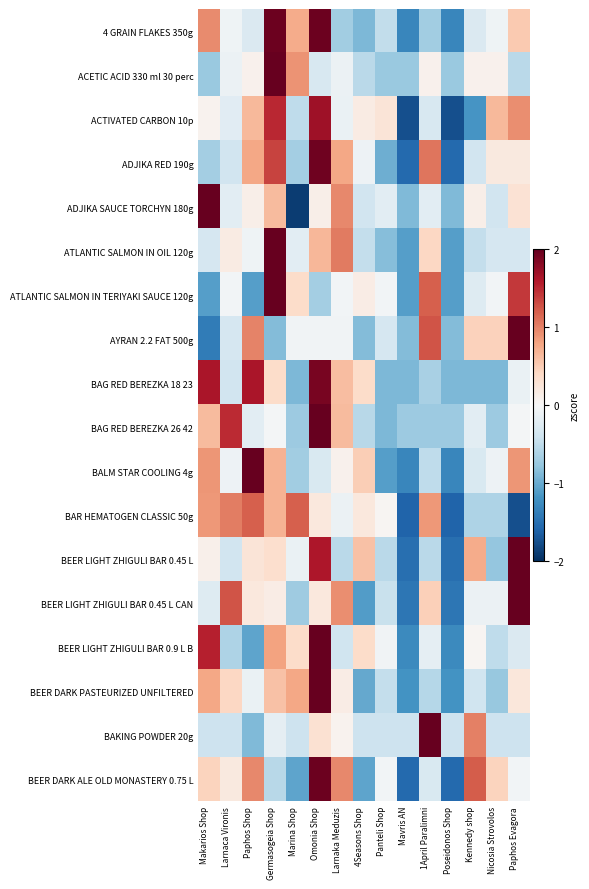

Reading left to right, list all the values displayed in this chart.

4 GRAIN FLAKES 350g: Makarios Shop=0.9	Larnaca Vironis=-0.1	Paphos Shop=-0.3	Germasogeia Shop=2.0	Marina Shop=0.7	Omonia Shop=2.0	Larnaka Meduzis=-0.7	4Seasons Shop=-0.9	Panteli Shop=-0.5	Mavris AN=-1.3	1April Paralimni=-0.7	Poseidonos Shop=-1.3	Kennedy shop=-0.3	Nicosia Strovolos=-0.1	Paphos Evagora=0.5
ACETIC ACID 330 ml 30 perc: Makarios Shop=-0.7	Larnaca Vironis=-0.1	Paphos Shop=0.1	Germasogeia Shop=3.4	Marina Shop=0.9	Omonia Shop=-0.3	Larnaka Meduzis=-0.1	4Seasons Shop=-0.5	Panteli Shop=-0.7	Mavris AN=-0.7	1April Paralimni=0.1	Poseidonos Shop=-0.7	Kennedy shop=0.1	Nicosia Strovolos=0.1	Paphos Evagora=-0.5
ACTIVATED CARBON 10p: Makarios Shop=0.1	Larnaca Vironis=-0.2	Paphos Shop=0.6	Germasogeia Shop=1.5	Marina Shop=-0.5	Omonia Shop=1.7	Larnaka Meduzis=-0.1	4Seasons Shop=0.2	Panteli Shop=0.3	Mavris AN=-1.8	1April Paralimni=-0.3	Poseidonos Shop=-1.8	Kennedy shop=-1.2	Nicosia Strovolos=0.6	Paphos Evagora=0.9
ADJIKA RED 190g: Makarios Shop=-0.7	Larnaca Vironis=-0.4	Paphos Shop=0.8	Germasogeia Shop=1.4	Marina Shop=-0.7	Omonia Shop=1.9	Larnaka Meduzis=0.8	4Seasons Shop=-0.1	Panteli Shop=-1.0	Mavris AN=-1.6	1April Paralimni=1.1	Poseidonos Shop=-1.6	Kennedy shop=-0.4	Nicosia Strovolos=0.2	Paphos Evagora=0.2
ADJIKA SAUCE TORCHYN 180g: Makarios Shop=2.8	Larnaca Vironis=-0.2	Paphos Shop=0.1	Germasogeia Shop=0.6	Marina Shop=-1.9	Omonia Shop=0.1	Larnaka Meduzis=1.0	4Seasons Shop=-0.4	Panteli Shop=-0.2	Mavris AN=-0.9	1April Paralimni=-0.2	Poseidonos Shop=-0.9	Kennedy shop=0.1	Nicosia Strovolos=-0.4	Paphos Evagora=0.3
ATLANTIC SALMON IN OIL 120g: Makarios Shop=-0.3	Larnaca Vironis=0.2	Paphos Shop=-0.1	Germasogeia Shop=3.1	Marina Shop=-0.2	Omonia Shop=0.7	Larnaka Meduzis=1.0	4Seasons Shop=-0.5	Panteli Shop=-0.8	Mavris AN=-1.1	1April Paralimni=0.4	Poseidonos Shop=-1.1	Kennedy shop=-0.5	Nicosia Strovolos=-0.3	Paphos Evagora=-0.3
ATLANTIC SALMON IN TERIYAKI SAUCE 120g: Makarios Shop=-1.1	Larnaca Vironis=-0.1	Paphos Shop=-1.1	Germasogeia Shop=2.5	Marina Shop=0.4	Omonia Shop=-0.7	Larnaka Meduzis=-0.1	4Seasons Shop=0.2	Panteli Shop=-0.1	Mavris AN=-1.1	1April Paralimni=1.2	Poseidonos Shop=-1.1	Kennedy shop=-0.3	Nicosia Strovolos=-0.1	Paphos Evagora=1.4
AYRAN 2.2 FAT 500g: Makarios Shop=-1.4	Larnaca Vironis=-0.3	Paphos Shop=1.0	Germasogeia Shop=-0.9	Marina Shop=-0.1	Omonia Shop=-0.1	Larnaka Meduzis=-0.1	4Seasons Shop=-0.9	Panteli Shop=-0.3	Mavris AN=-0.9	1April Paralimni=1.3	Poseidonos Shop=-0.9	Kennedy shop=0.5	Nicosia Strovolos=0.5	Paphos Evagora=2.6
BAG RED BEREZKA 18 23: Makarios Shop=1.6	Larnaca Vironis=-0.4	Paphos Shop=1.6	Germasogeia Shop=0.4	Marina Shop=-0.9	Omonia Shop=1.9	Larnaka Meduzis=0.6	4Seasons Shop=0.4	Panteli Shop=-0.9	Mavris AN=-0.9	1April Paralimni=-0.6	Poseidonos Shop=-0.9	Kennedy shop=-0.9	Nicosia Strovolos=-0.9	Paphos Evagora=-0.1
BAG RED BEREZKA 26 42: Makarios Shop=0.6	Larnaca Vironis=1.5	Paphos Shop=-0.2	Germasogeia Shop=-0.0	Marina Shop=-0.7	Omonia Shop=2.9	Larnaka Meduzis=0.6	4Seasons Shop=-0.6	Panteli Shop=-0.9	Mavris AN=-0.7	1April Paralimni=-0.7	Poseidonos Shop=-0.7	Kennedy shop=-0.2	Nicosia Strovolos=-0.7	Paphos Evagora=-0.0
BALM STAR COOLING 4g: Makarios Shop=0.9	Larnaca Vironis=-0.1	Paphos Shop=2.7	Germasogeia Shop=0.7	Marina Shop=-0.7	Omonia Shop=-0.3	Larnaka Meduzis=0.1	4Seasons Shop=0.5	Panteli Shop=-1.1	Mavris AN=-1.3	1April Paralimni=-0.5	Poseidonos Shop=-1.3	Kennedy shop=-0.3	Nicosia Strovolos=-0.1	Paphos Evagora=0.9
BAR HEMATOGEN CLASSIC 50g: Makarios Shop=0.9	Larnaca Vironis=1.0	Paphos Shop=1.2	Germasogeia Shop=0.7	Marina Shop=1.2	Omonia Shop=0.2	Larnaka Meduzis=-0.1	4Seasons Shop=0.2	Panteli Shop=0.0	Mavris AN=-1.6	1April Paralimni=0.9	Poseidonos Shop=-1.6	Kennedy shop=-0.6	Nicosia Strovolos=-0.6	Paphos Evagora=-1.8
BEER LIGHT ZHIGULI BAR 0.45 L: Makarios Shop=0.1	Larnaca Vironis=-0.4	Paphos Shop=0.3	Germasogeia Shop=0.3	Marina Shop=-0.1	Omonia Shop=1.6	Larnaka Meduzis=-0.5	4Seasons Shop=0.6	Panteli Shop=-0.5	Mavris AN=-1.5	1April Paralimni=-0.5	Poseidonos Shop=-1.5	Kennedy shop=0.7	Nicosia Strovolos=-0.8	Paphos Evagora=2.3
BEER LIGHT ZHIGULI BAR 0.45 L CAN: Makarios Shop=-0.3	Larnaca Vironis=1.3	Paphos Shop=0.2	Germasogeia Shop=0.1	Marina Shop=-0.7	Omonia Shop=0.2	Larnaka Meduzis=0.9	4Seasons Shop=-1.1	Panteli Shop=-0.5	Mavris AN=-1.4	1April Paralimni=0.5	Poseidonos Shop=-1.4	Kennedy shop=-0.1	Nicosia Strovolos=-0.1	Paphos Evagora=2.4
BEER LIGHT ZHIGULI BAR 0.9 L B: Makarios Shop=1.6	Larnaca Vironis=-0.6	Paphos Shop=-1.1	Germasogeia Shop=0.8	Marina Shop=0.4	Omonia Shop=2.5	Larnaka Meduzis=-0.4	4Seasons Shop=0.4	Panteli Shop=-0.1	Mavris AN=-1.3	1April Paralimni=-0.2	Poseidonos Shop=-1.3	Kennedy shop=0.0	Nicosia Strovolos=-0.5	Paphos Evagora=-0.3
BEER DARK PASTEURIZED UNFILTERED: Makarios Shop=0.8	Larnaca Vironis=0.4	Paphos Shop=-0.1	Germasogeia Shop=0.6	Marina Shop=0.8	Omonia Shop=2.8	Larnaka Meduzis=0.1	4Seasons Shop=-1.0	Panteli Shop=-0.5	Mavris AN=-1.2	1April Paralimni=-0.6	Poseidonos Shop=-1.2	Kennedy shop=-0.4	Nicosia Strovolos=-0.8	Paphos Evagora=0.2
BAKING POWDER 20g: Makarios Shop=-0.4	Larnaca Vironis=-0.4	Paphos Shop=-0.9	Germasogeia Shop=-0.2	Marina Shop=-0.4	Omonia Shop=0.3	Larnaka Meduzis=0.1	4Seasons Shop=-0.4	Panteli Shop=-0.4	Mavris AN=-0.4	1April Paralimni=3.4	Poseidonos Shop=-0.4	Kennedy shop=1.0	Nicosia Strovolos=-0.4	Paphos Evagora=-0.4
BEER DARK ALE OLD MONASTERY 0.75 L: Makarios Shop=0.5	Larnaca Vironis=0.2	Paphos Shop=1.0	Germasogeia Shop=-0.6	Marina Shop=-1.1	Omonia Shop=2.0	Larnaka Meduzis=1.0	4Seasons Shop=-1.1	Panteli Shop=-0.1	Mavris AN=-1.6	1April Paralimni=-0.3	Poseidonos Shop=-1.6	Kennedy shop=1.2	Nicosia Strovolos=0.5	Paphos Evagora=-0.1